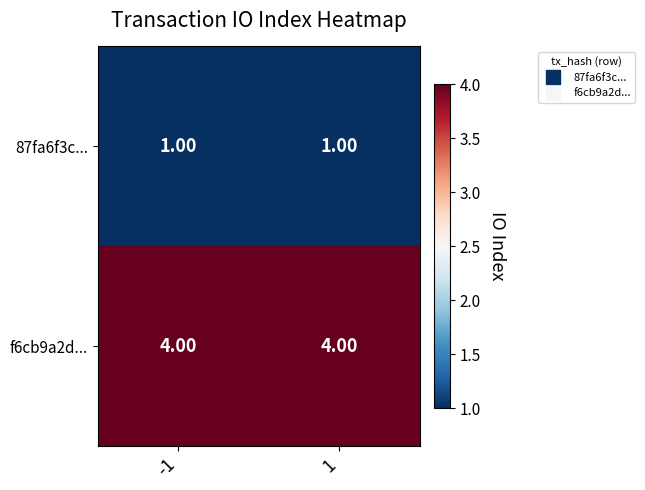

Rank the series at 1 from lowest to highest value.

87fa6f3c..., f6cb9a2d...